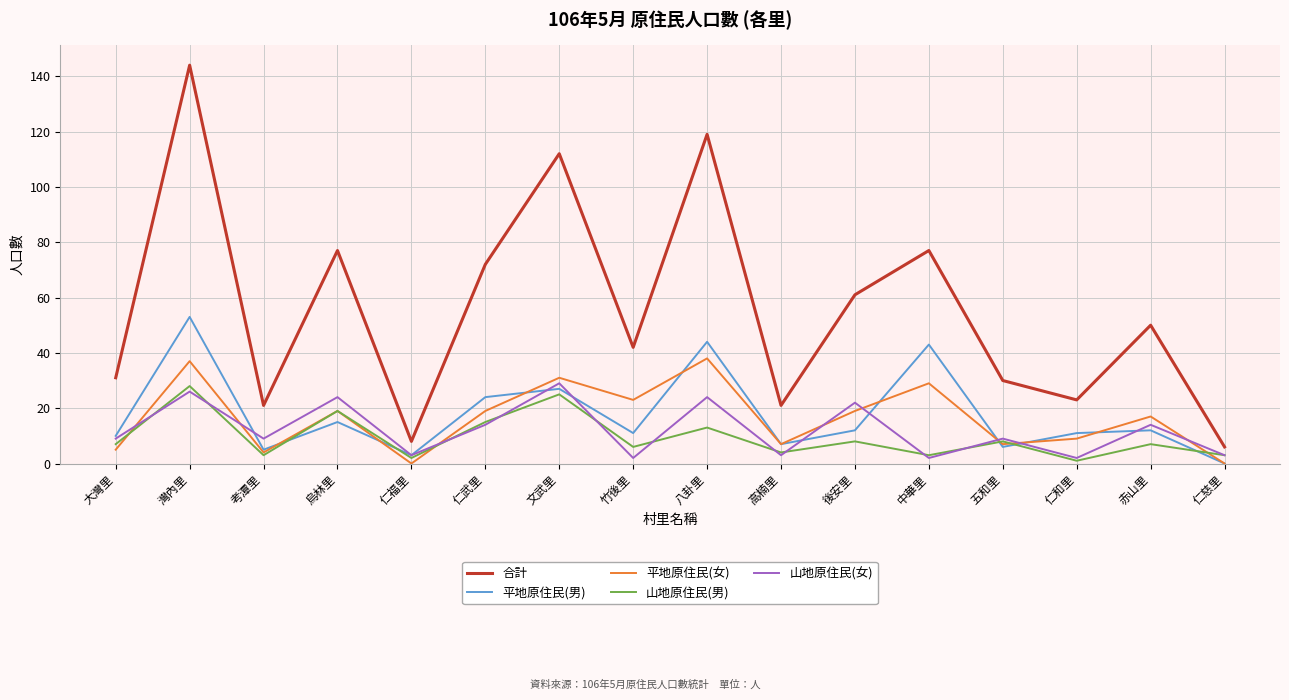

Reading left to right, extract all data points from this chart.

合計: 31	144	21	77	8	72	112	42	119	21	61	77	30	23	50	6
平地原住民(男): 10	53	5	15	3	24	27	11	44	7	12	43	6	11	12	0
平地原住民(女): 5	37	4	19	0	19	31	23	38	7	19	29	7	9	17	0
山地原住民(男): 7	28	3	19	2	15	25	6	13	4	8	3	8	1	7	3
山地原住民(女): 9	26	9	24	3	14	29	2	24	3	22	2	9	2	14	3